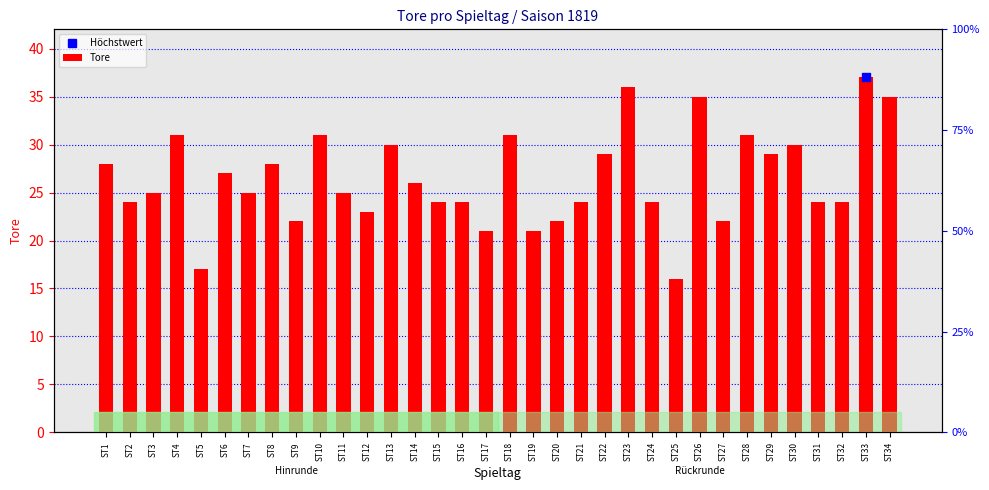

What is the average value?

26